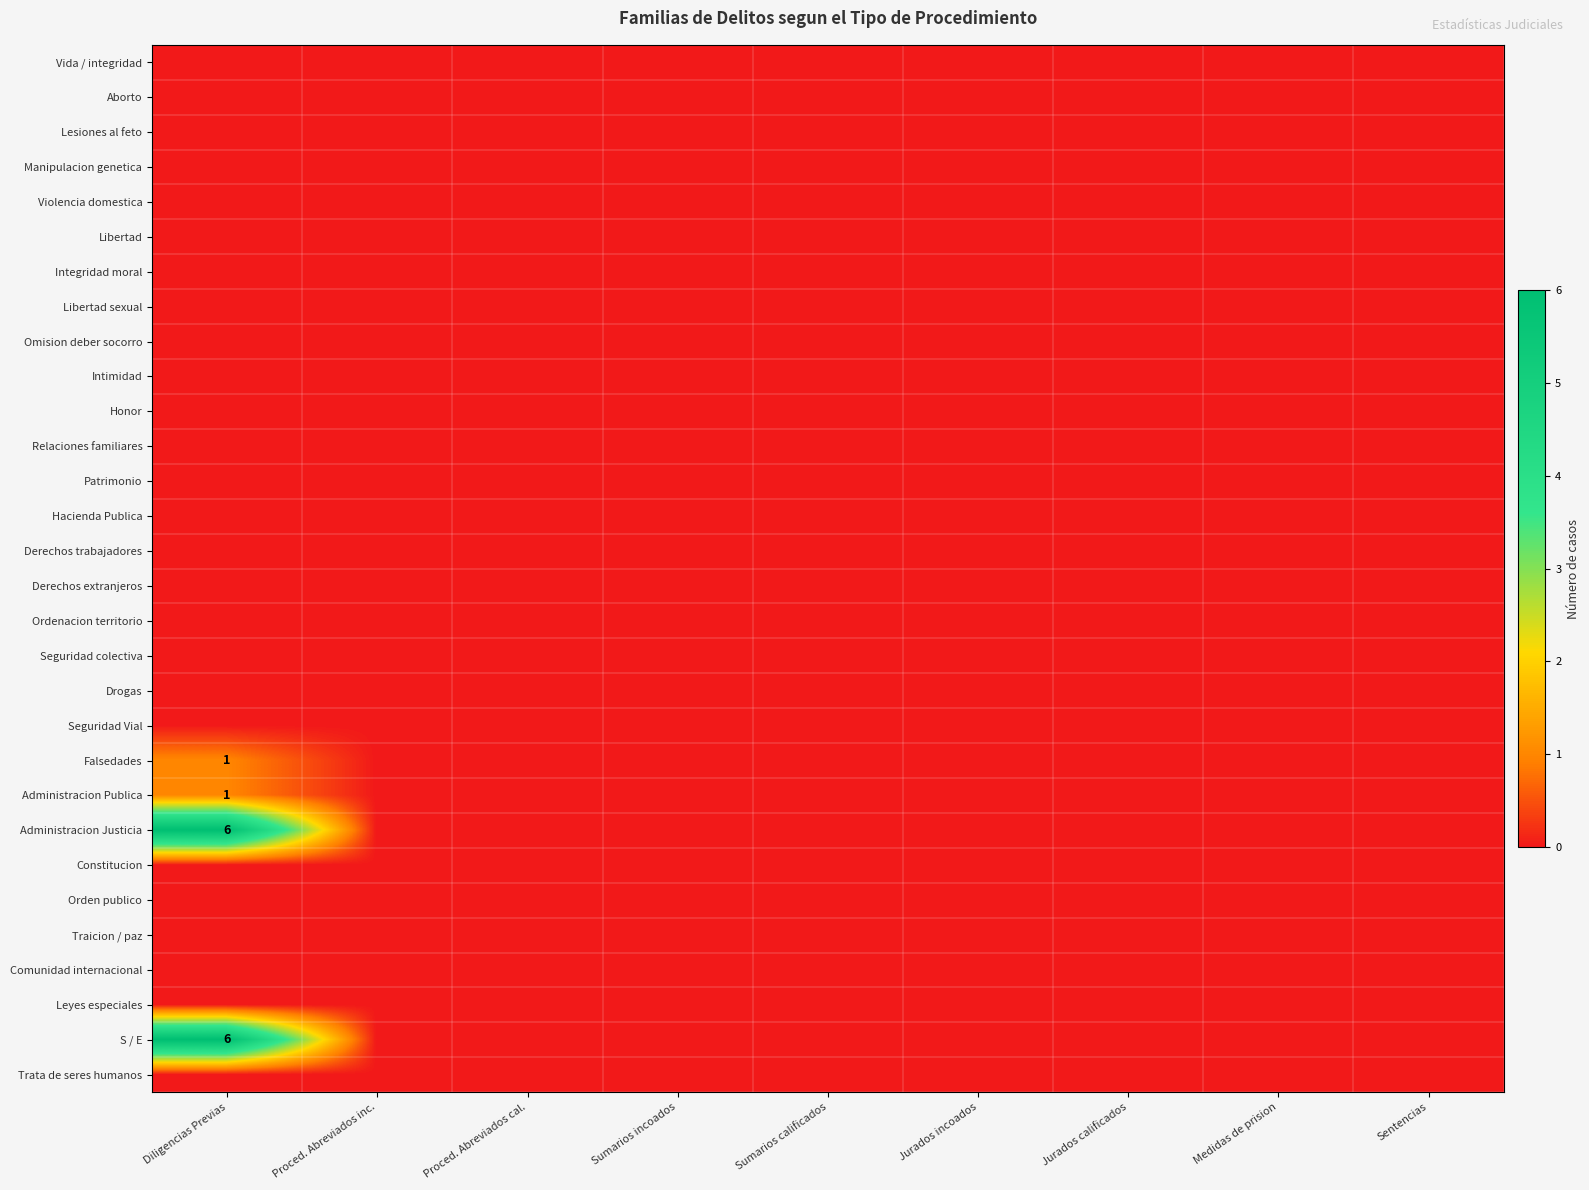

At how many categories does at least one series exceed 1?

1